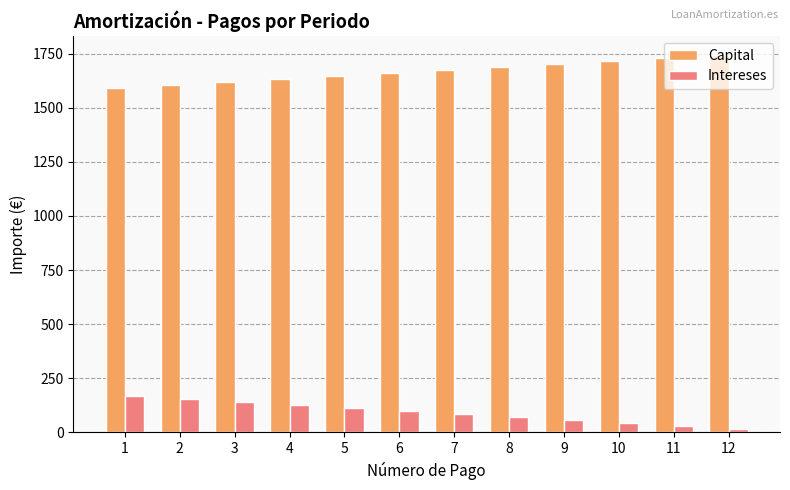

How many bars are there in total?

24